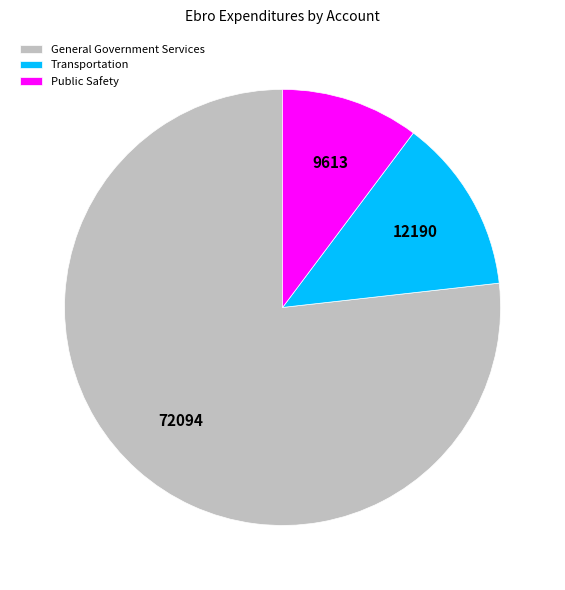

Is there a majority slice in this chart?

Yes